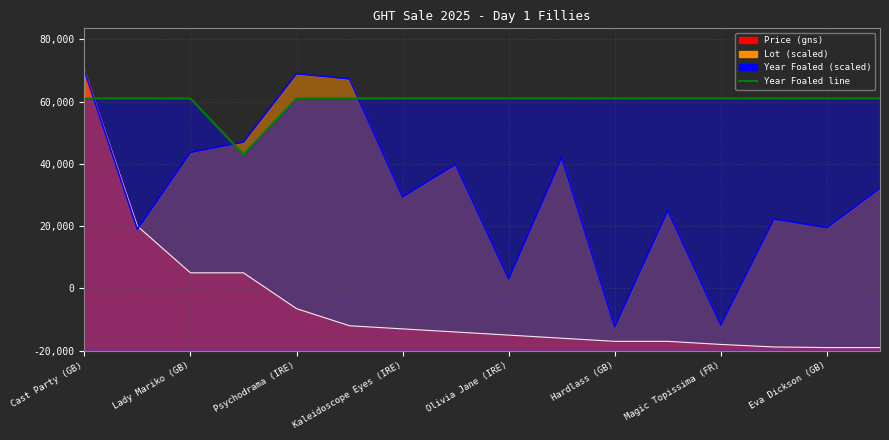

What is the difference between the maximum and minimum values in the Year Foaled series?

18000.0